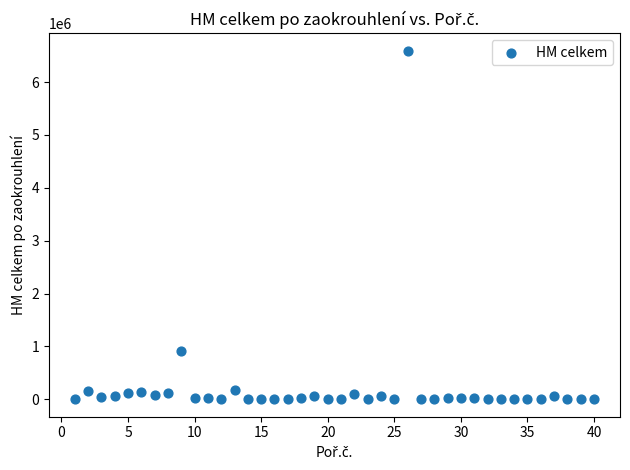

What is the range of X values (max minus min)?

39.0